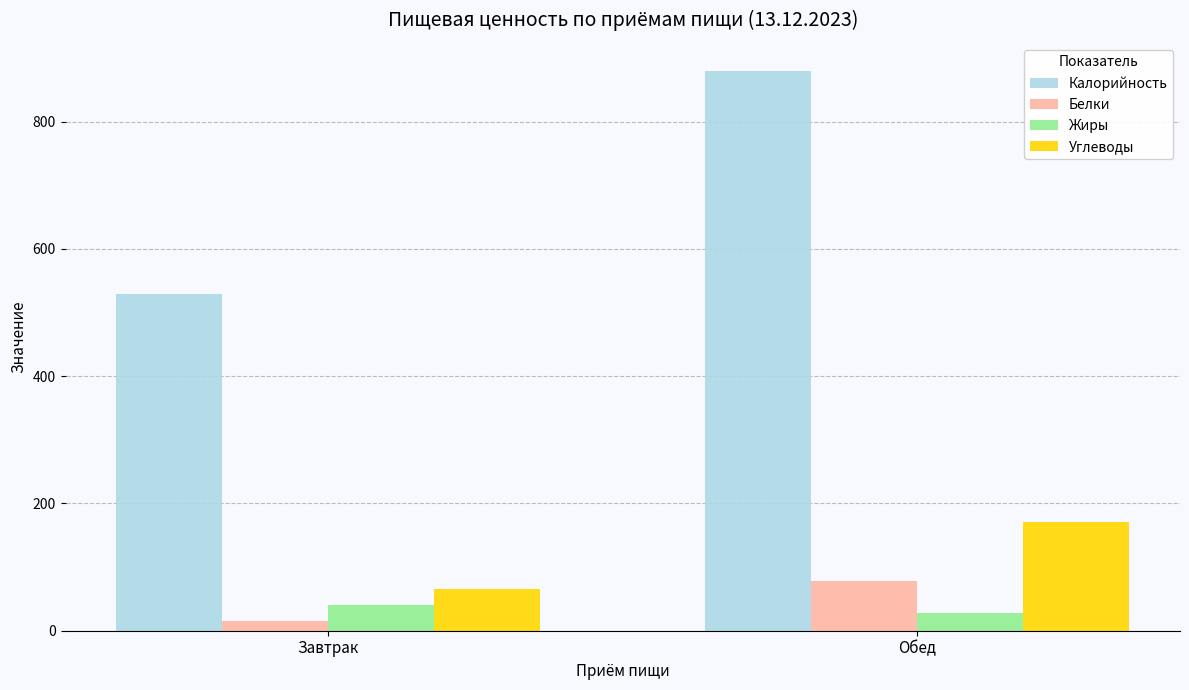

Which category has the highest value in the Белки series?

Обед